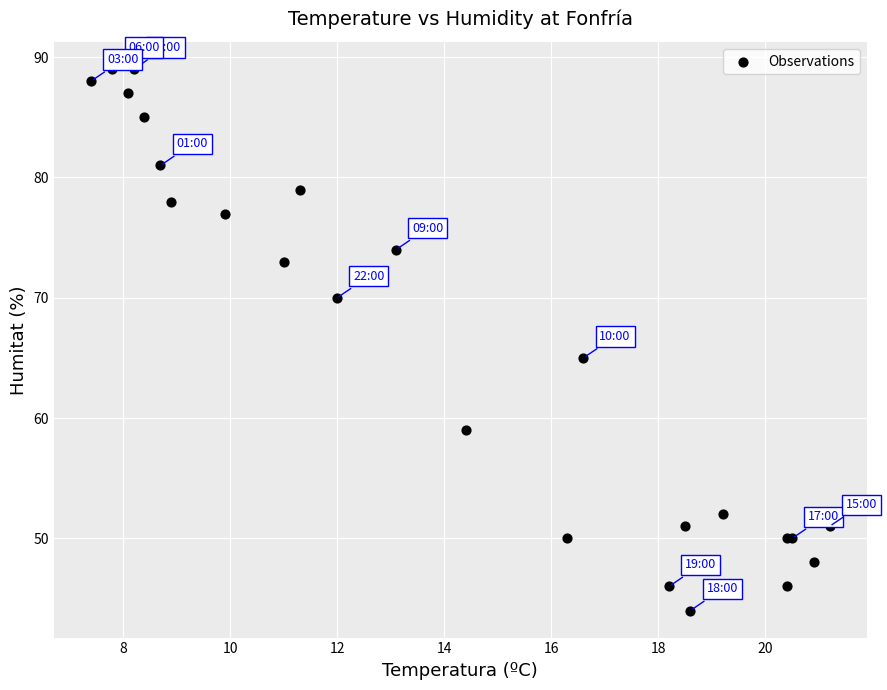

What Y value in the scatter plot is closest to 66?

65